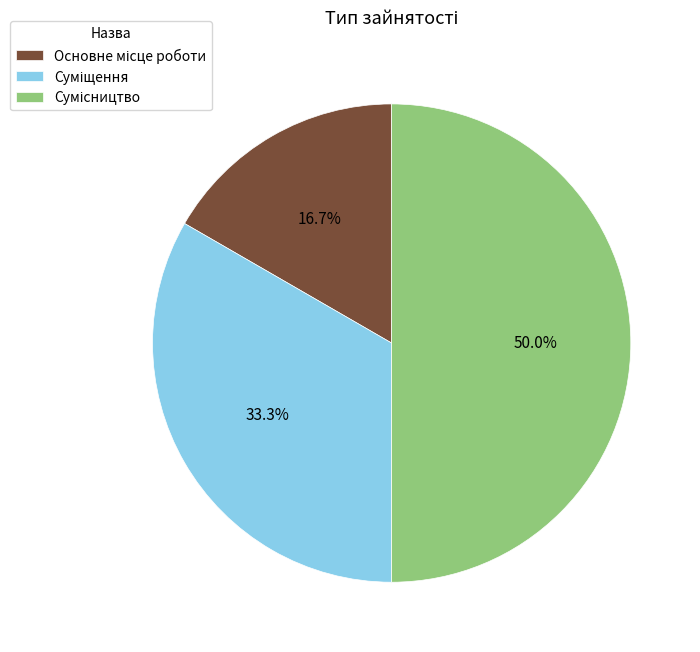

To the nearest percent, what is the average slice percentage?

33%